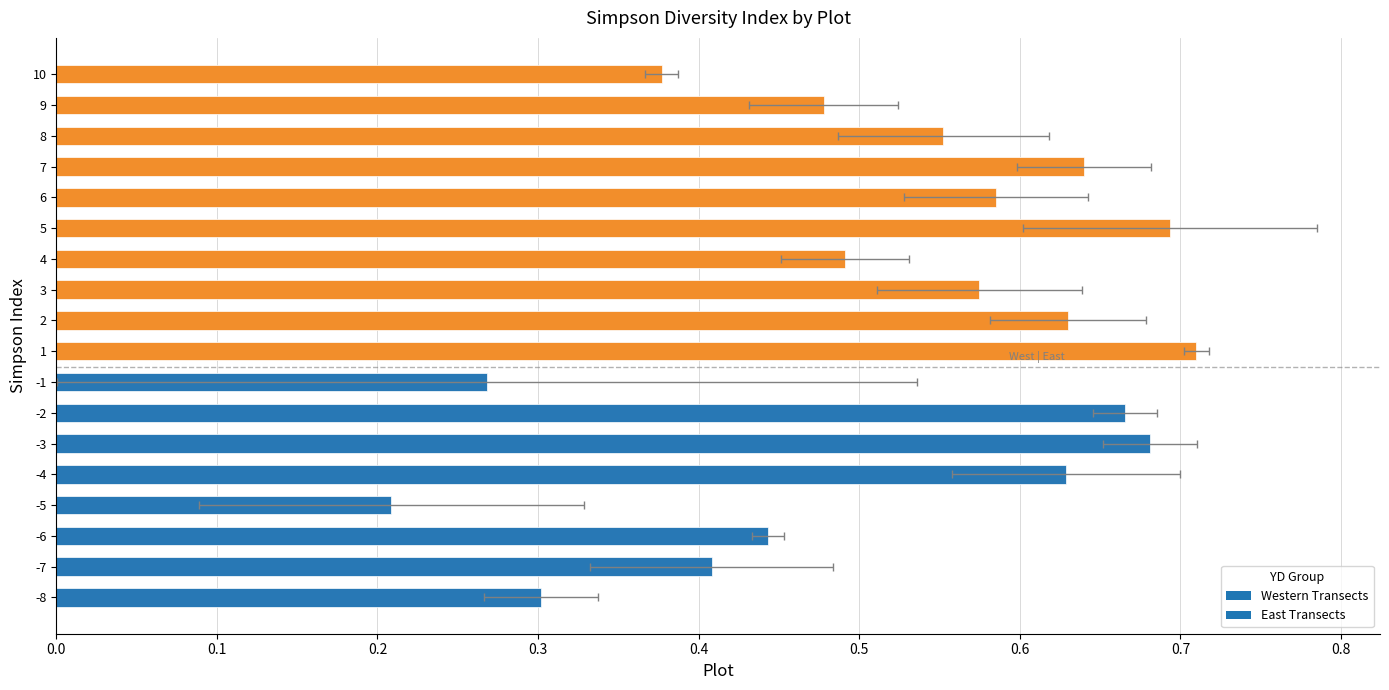

What is the value of the 10th bar from the left?

0.6